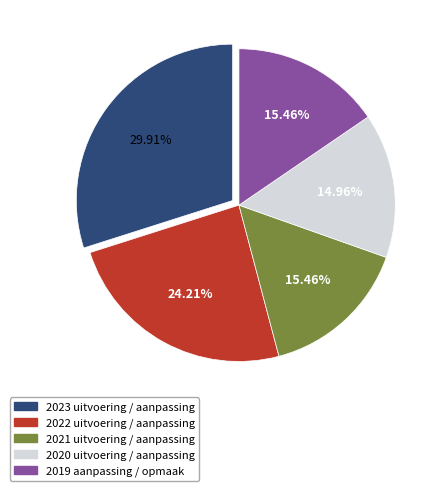

To the nearest percent, what percentage of the pie is 2022 uitvoering / aanpassing?

24%